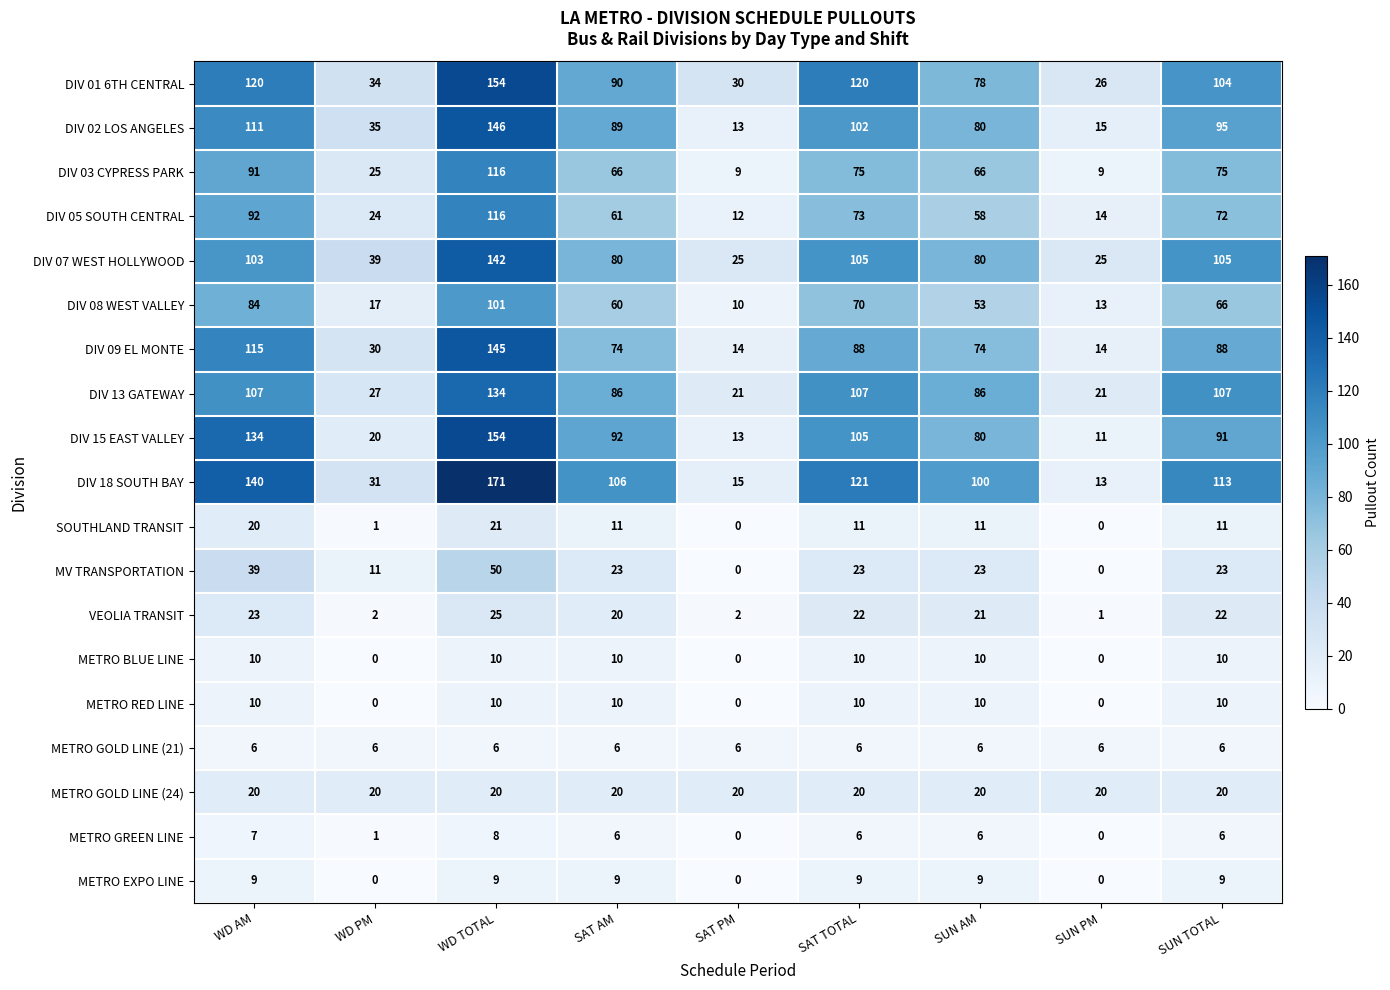

What is the highest value of the METRO GOLD LINE (21) series?

6